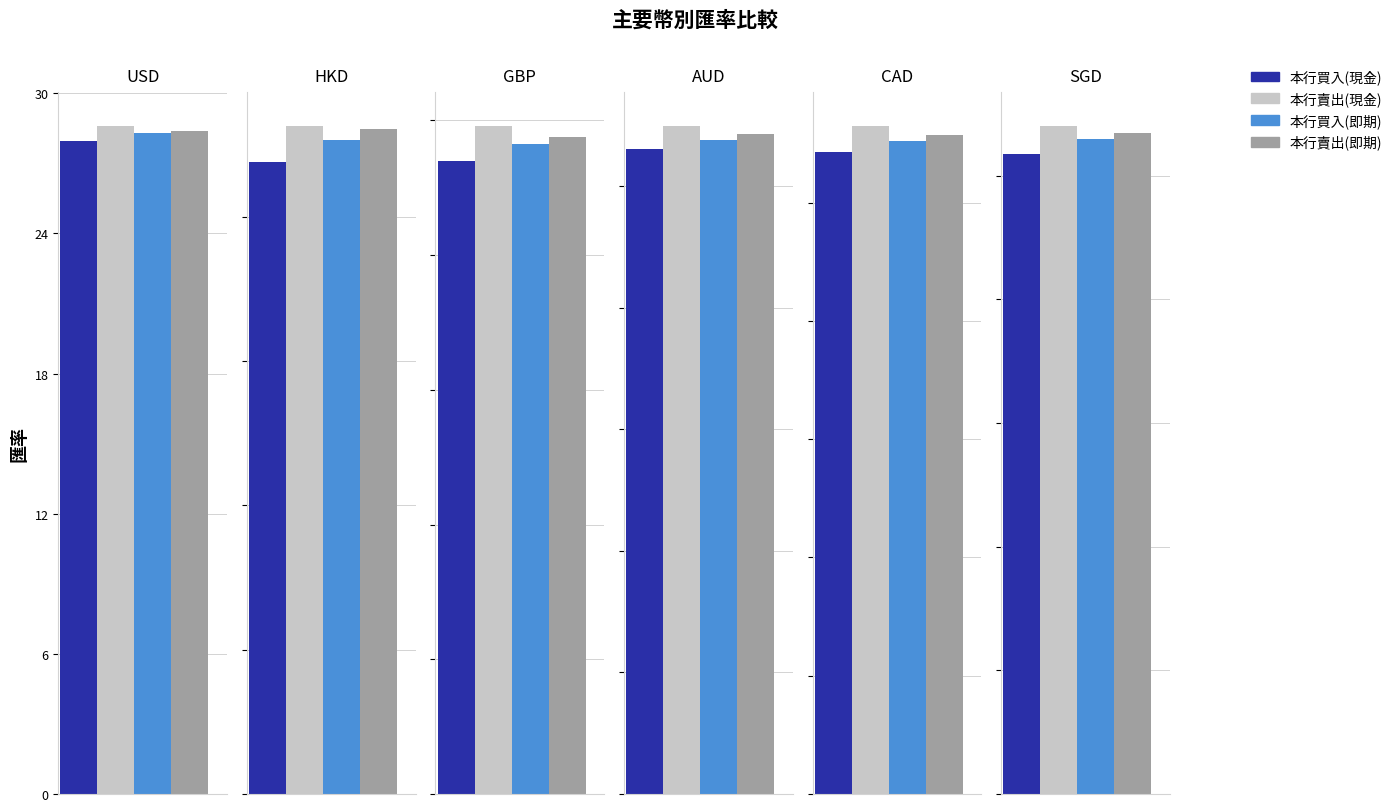

Are the bars grouped side by side (vs. stacked)?

Yes